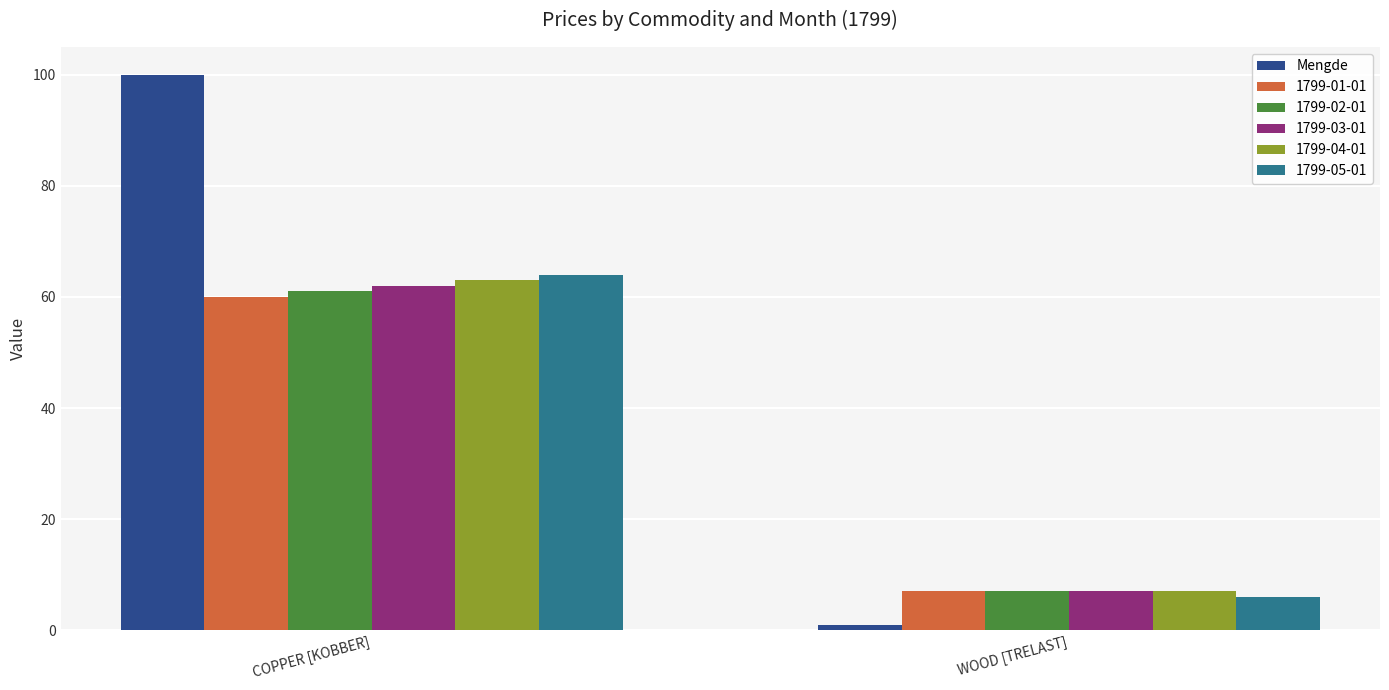

Which label corresponds to the smallest value in the chart?

WOOD [TRELAST]